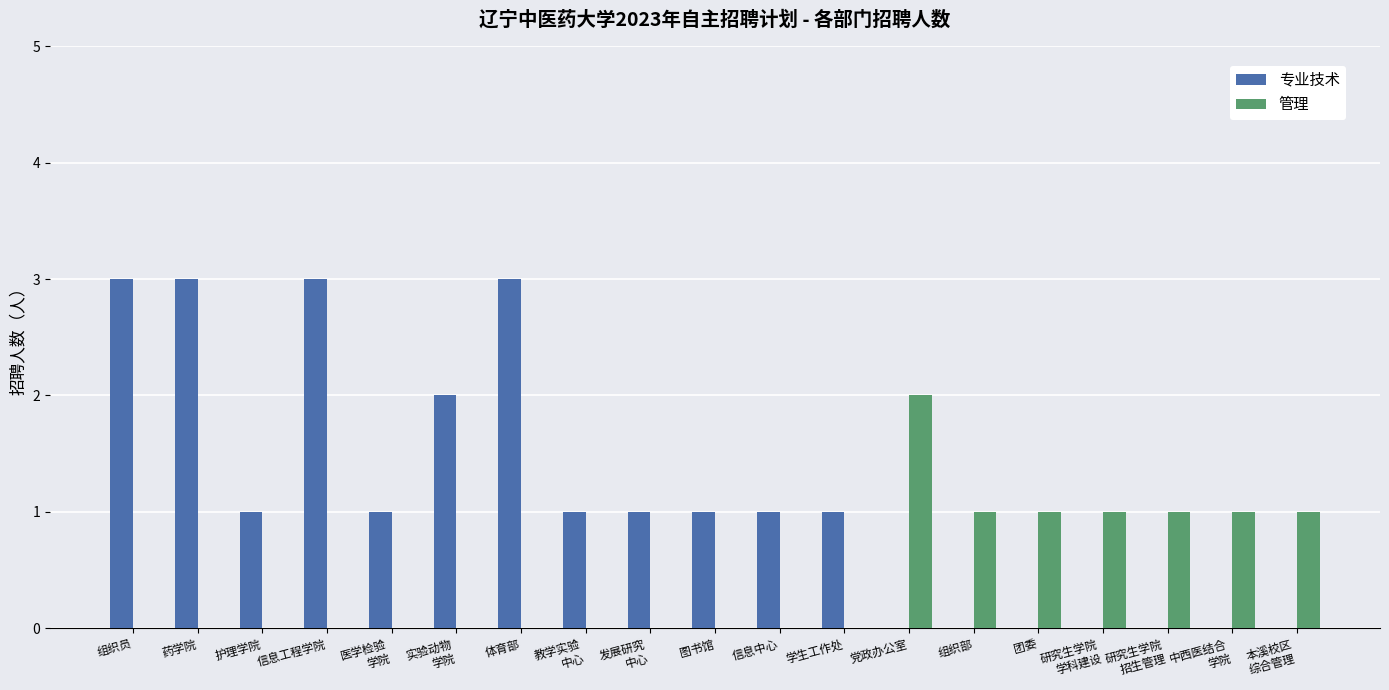

Count the number of data series in this chart.

2